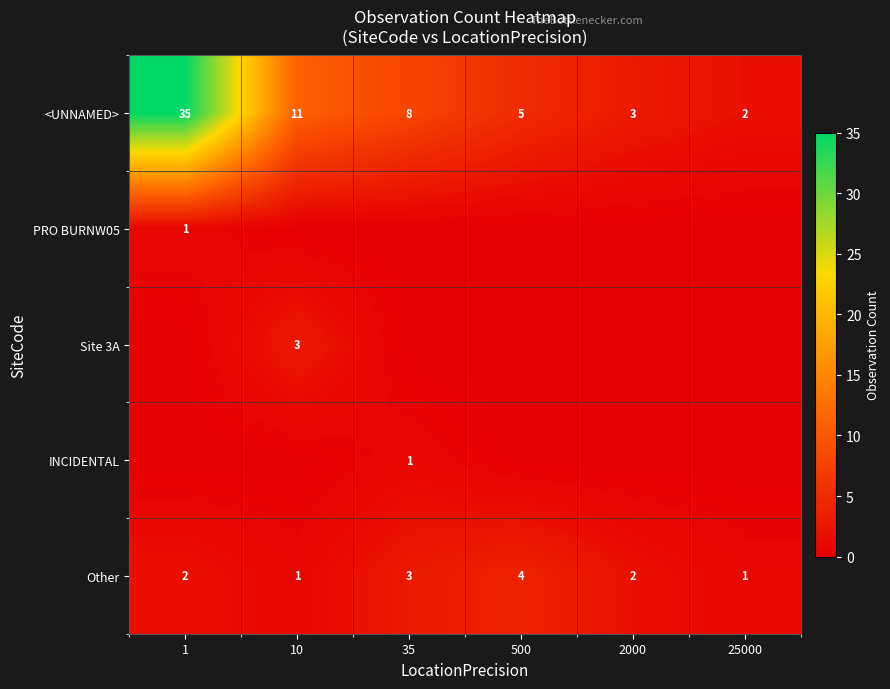

At which label does Other reach its peak?

500